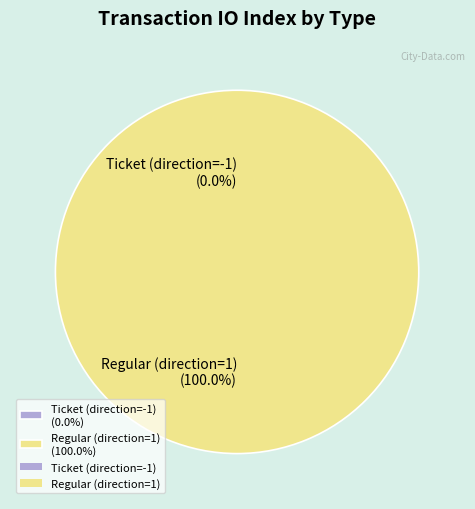

To the nearest percent, what is the average slice percentage?

50%